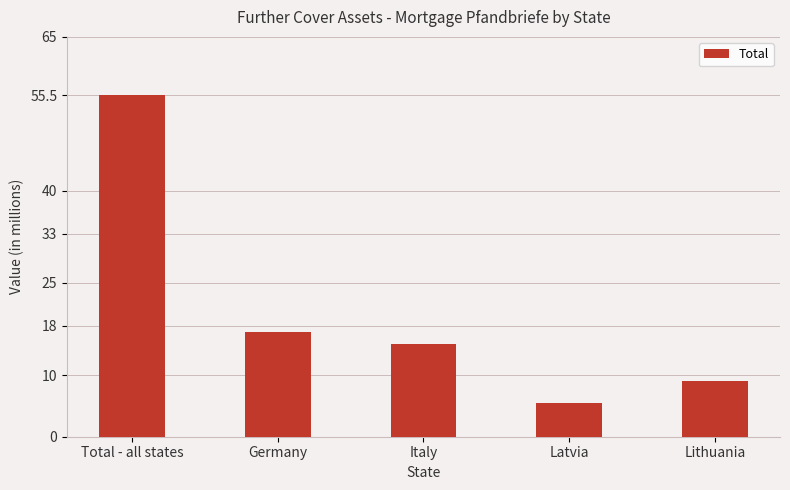

The chart shows a value of 2.8 at Latvia. True or false?

False